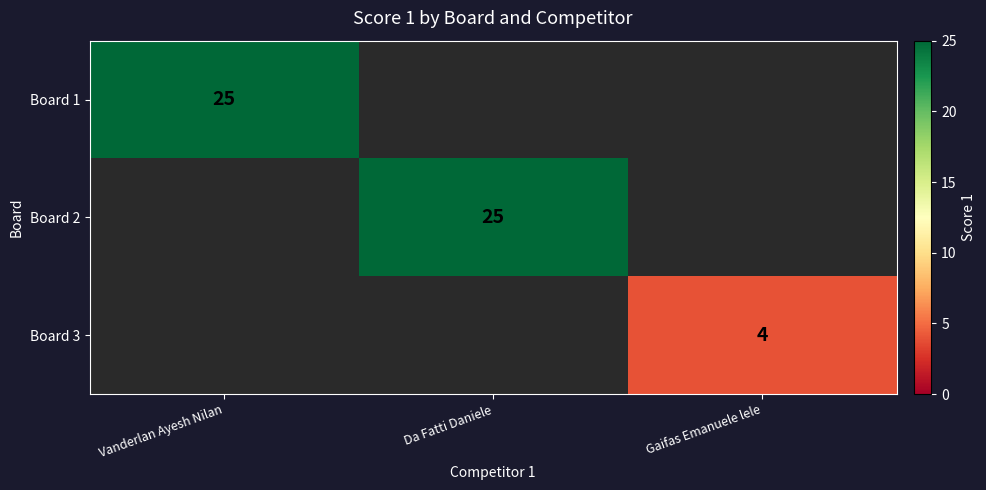

The Board 3 series shows 2 at Gaifas Emanuele lele. True or false?

False